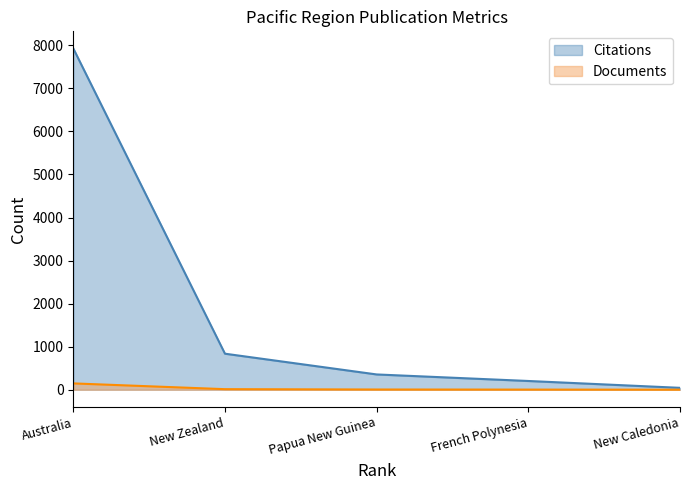

List the series in order of their peak value, lowest first.

Documents, Citations